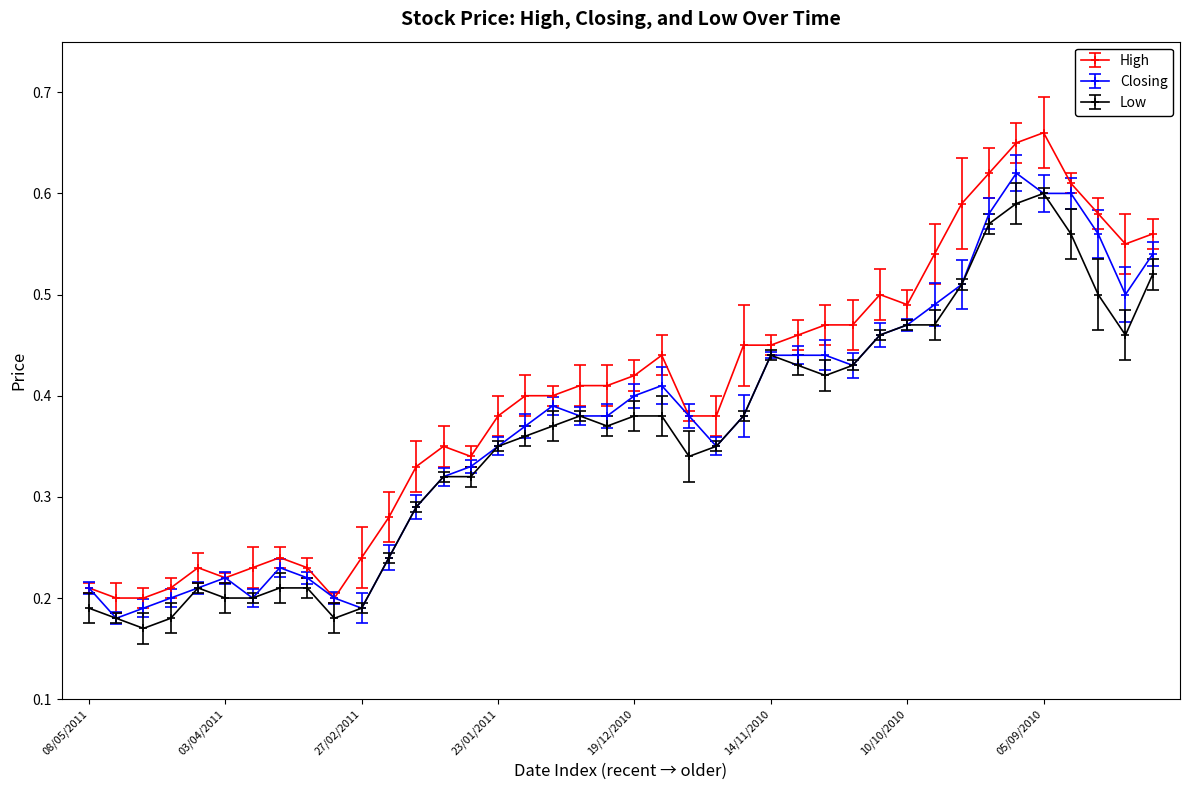

Which series has the largest total across all categories?

High